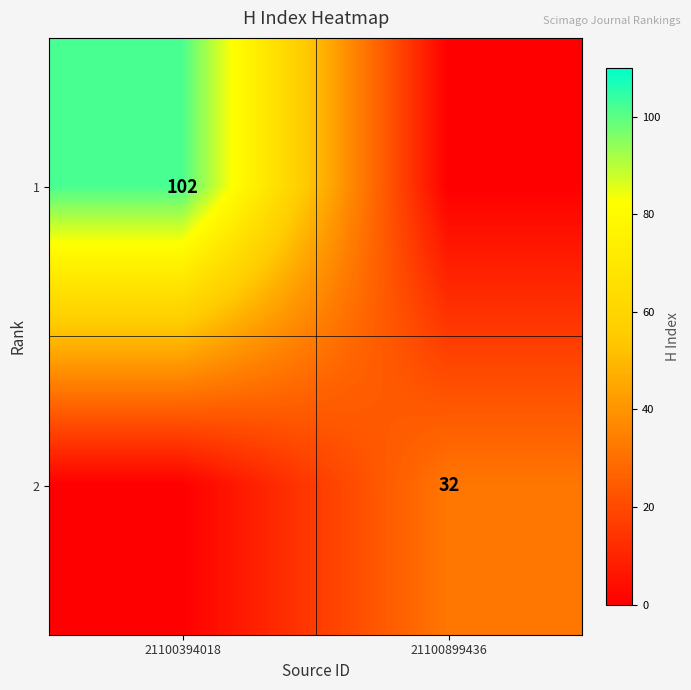

The 2 series shows 32 at 21100899436. True or false?

True